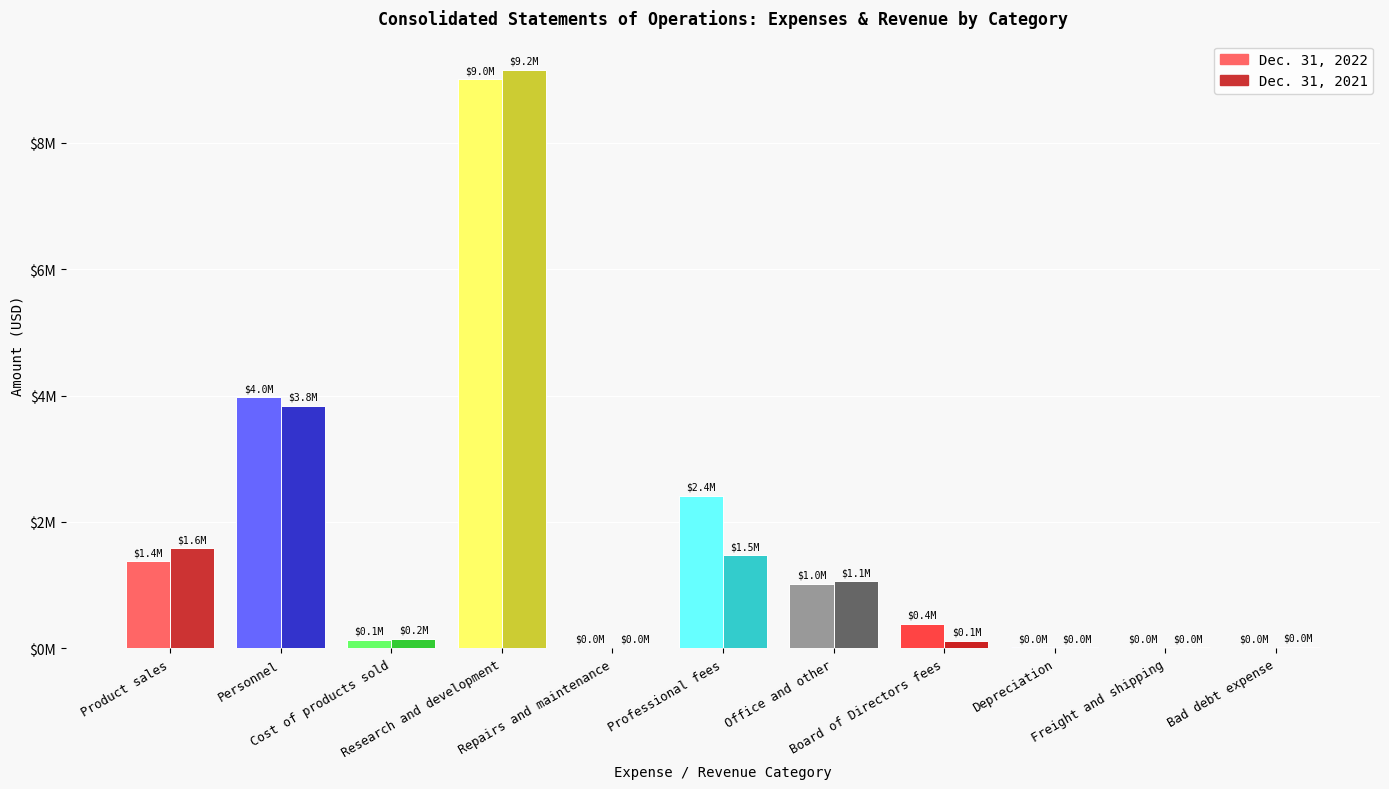

What are all the series names shown in the legend?

Dec. 31, 2022, Dec. 31, 2021